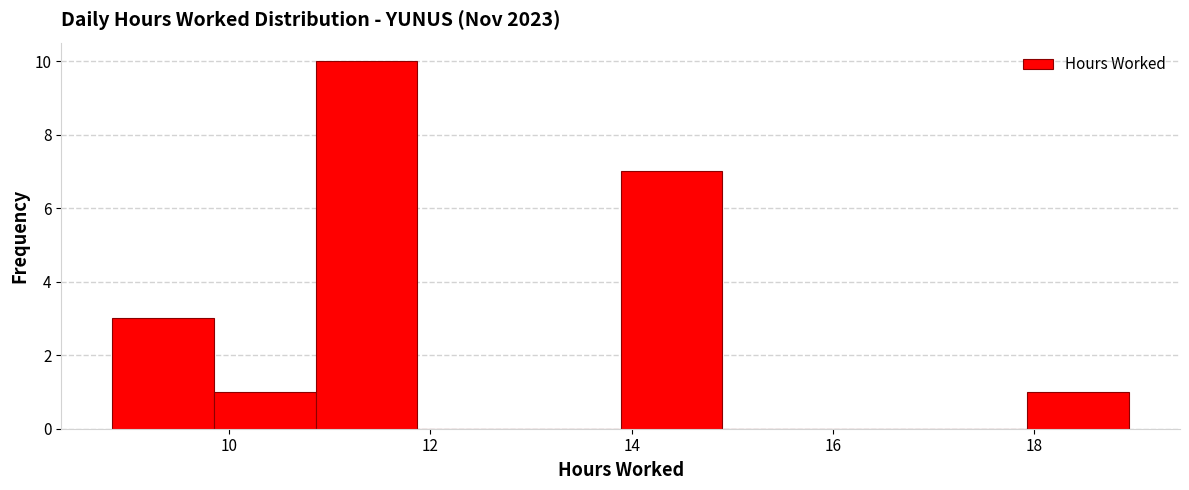

Which range on the x-axis has the tallest bar?

10.8 to 11.8